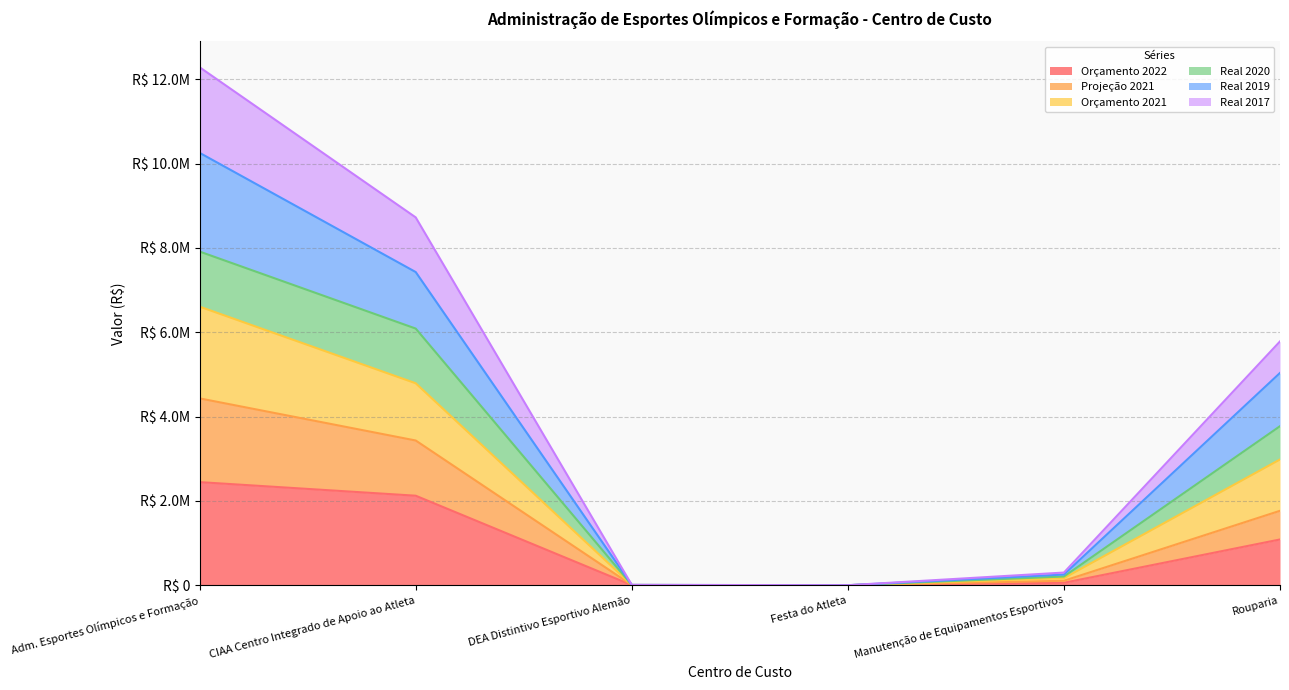

Rank the categories by Orçamento 2022 value from lowest to highest.

Festa do Atleta, DEA Distintivo Esportivo Alemão, Manutenção de Equipamentos Esportivos, Rouparia, CIAA Centro Integrado de Apoio ao Atleta, Adm. Esportes Olímpicos e Formação